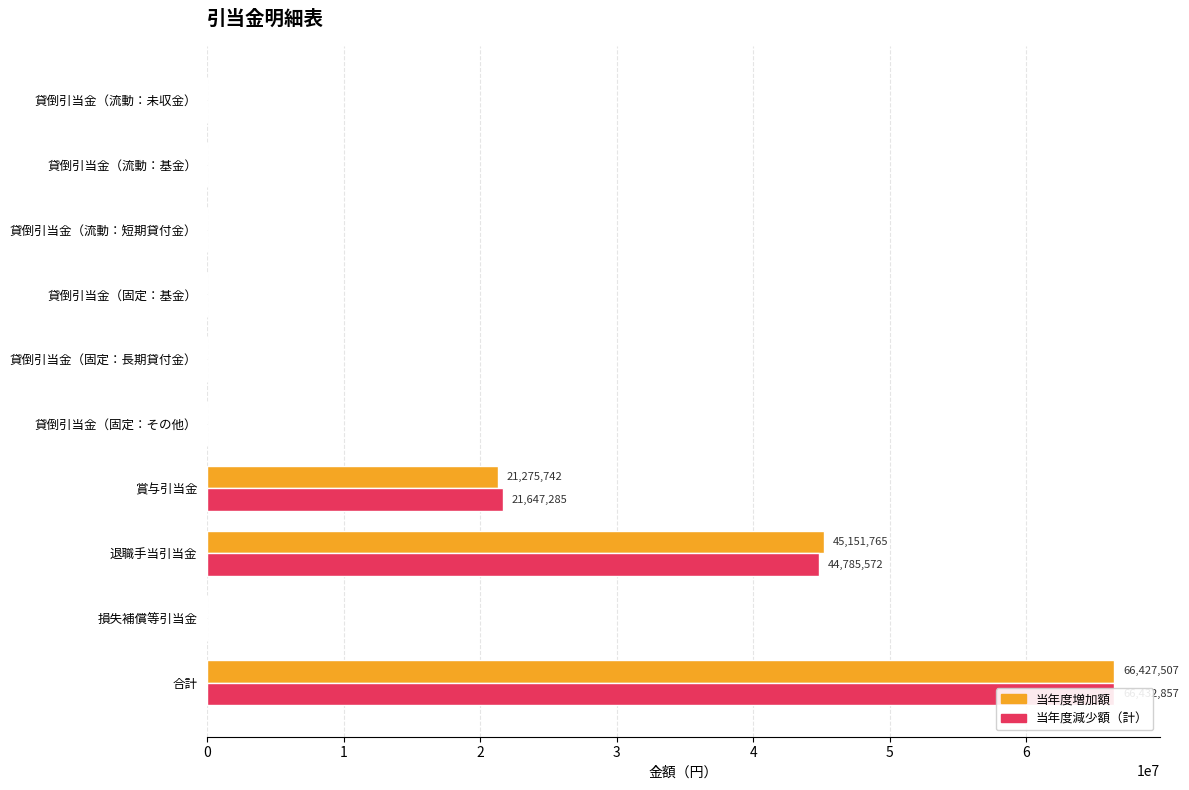

What is the approximate value of 当年度増加額 at 9?

66427507